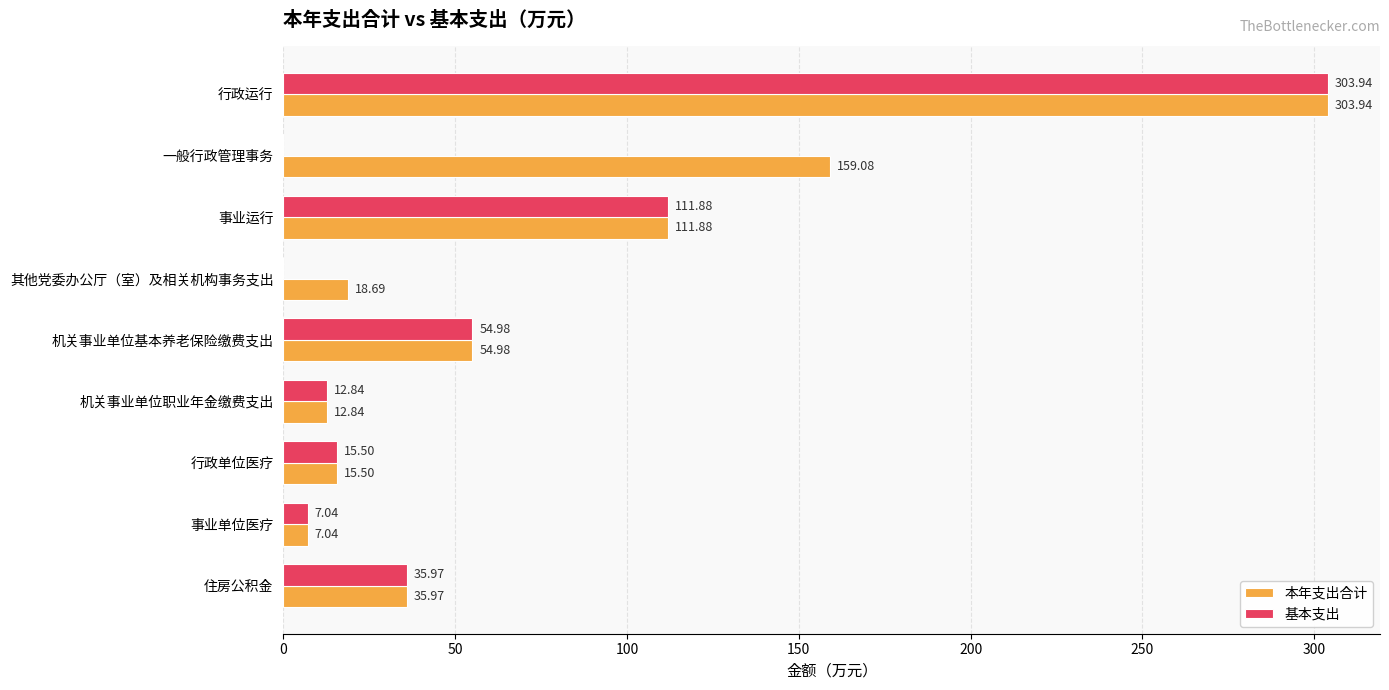

What is the average value of the 本年支出合计 series?

80.0